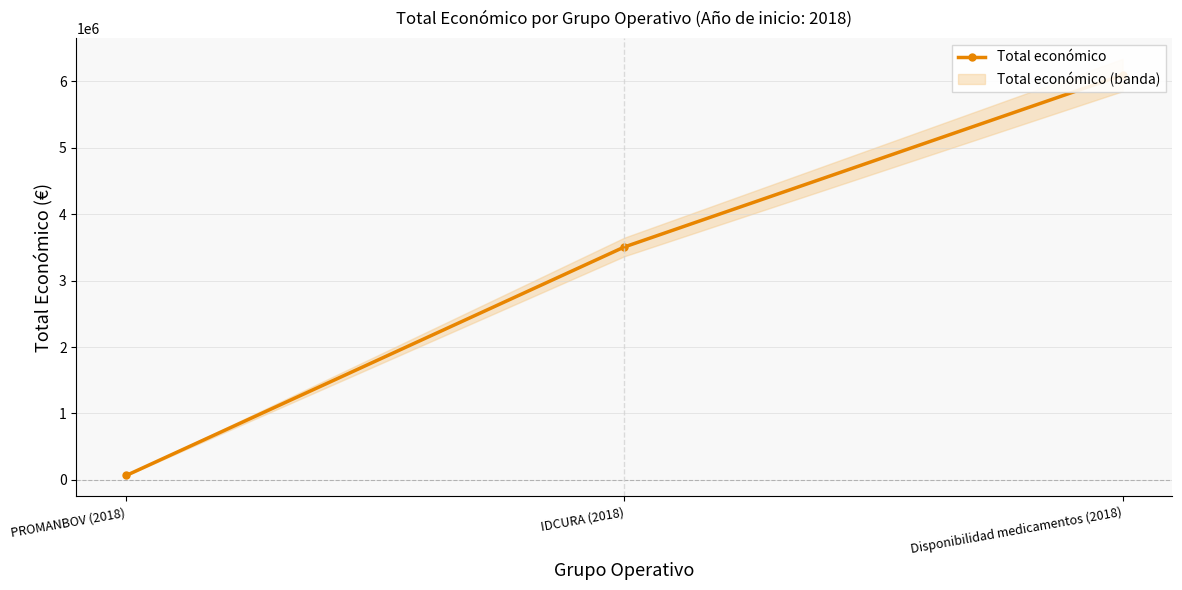

What is the label of the 3rd point from the right?

PROMANBOV (2018)